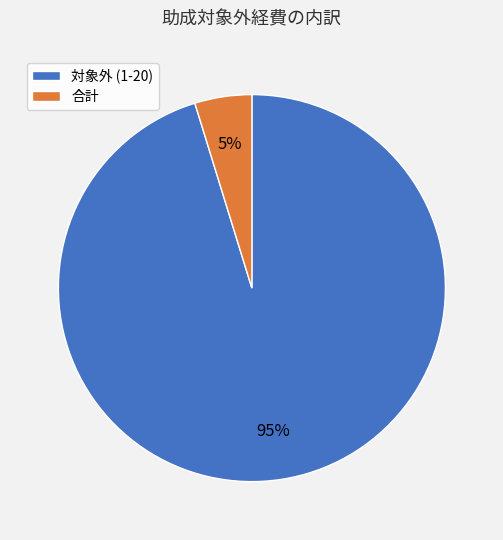

To the nearest percent, what percentage of the pie is 合計?

5%